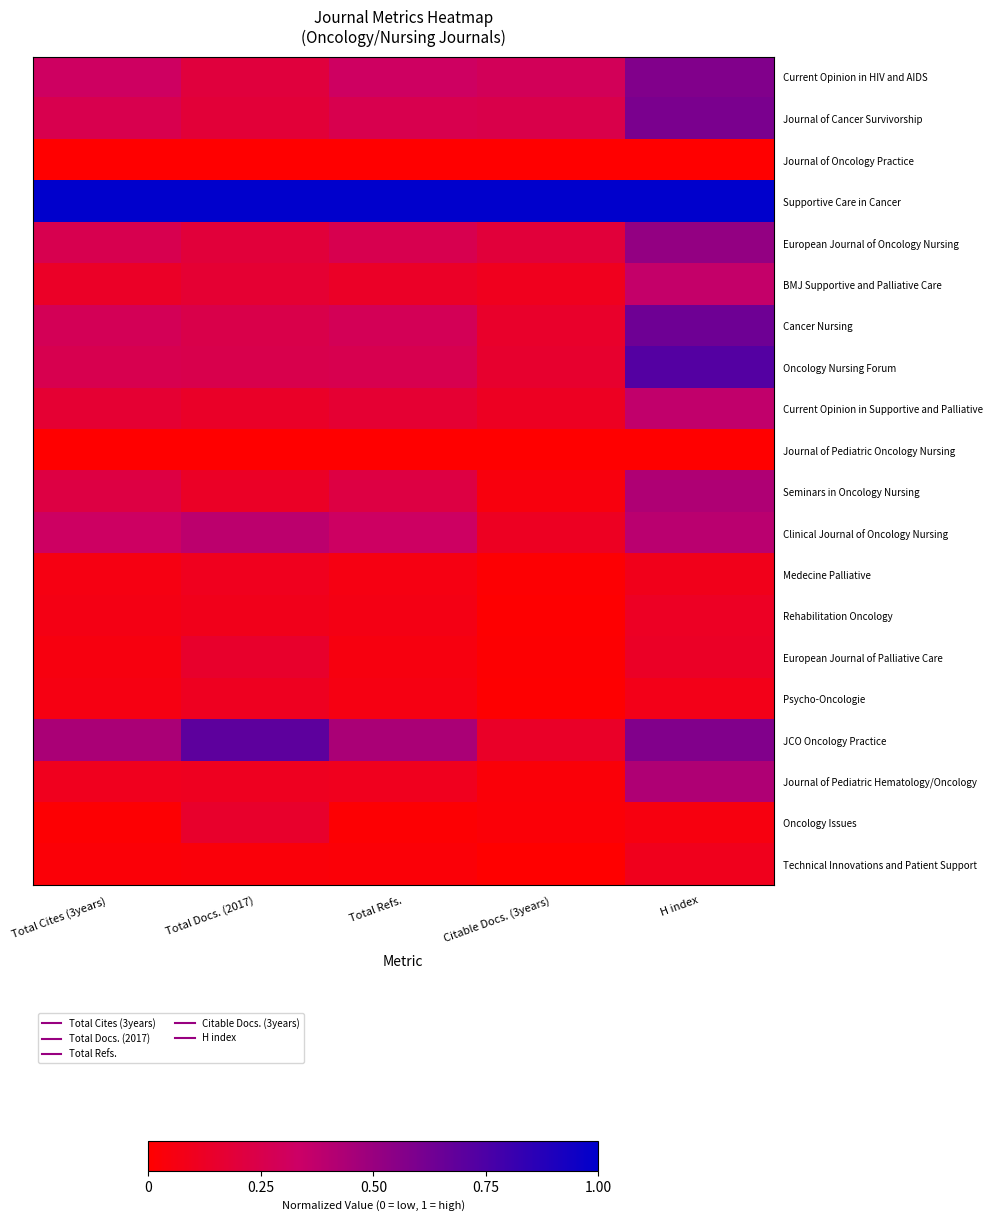

Between Total Docs. (2017) and Citable Docs. (3years), which is larger?

Citable Docs. (3years)